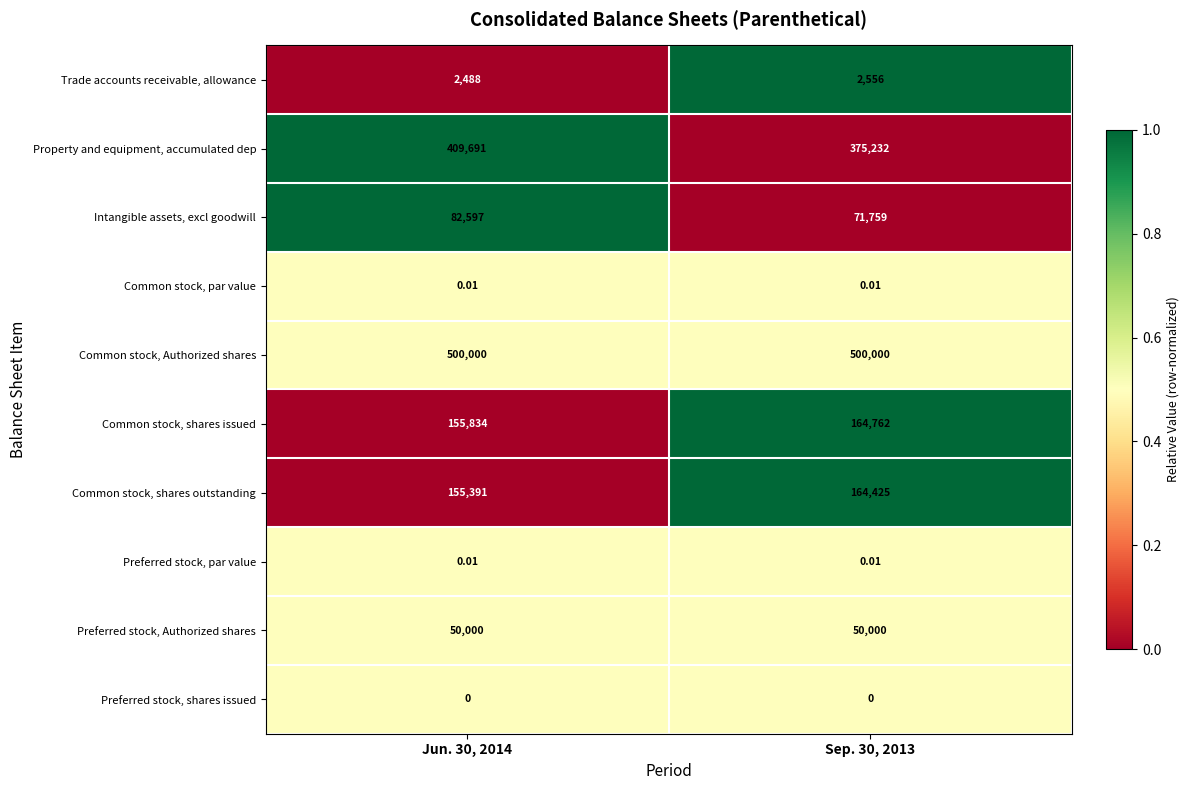

Is the value of Common stock, Authorized shares at Jun. 30, 2014 greater than the value of Trade accounts receivable, allowance at Sep. 30, 2013?

Yes